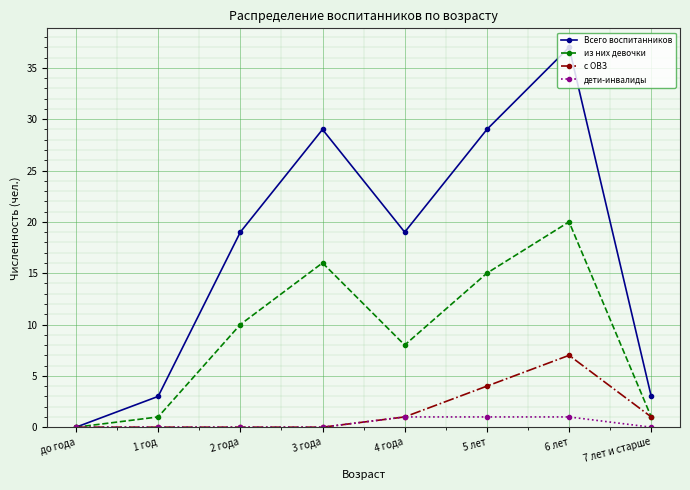

What is the label of the 6th point from the left?

5 лет